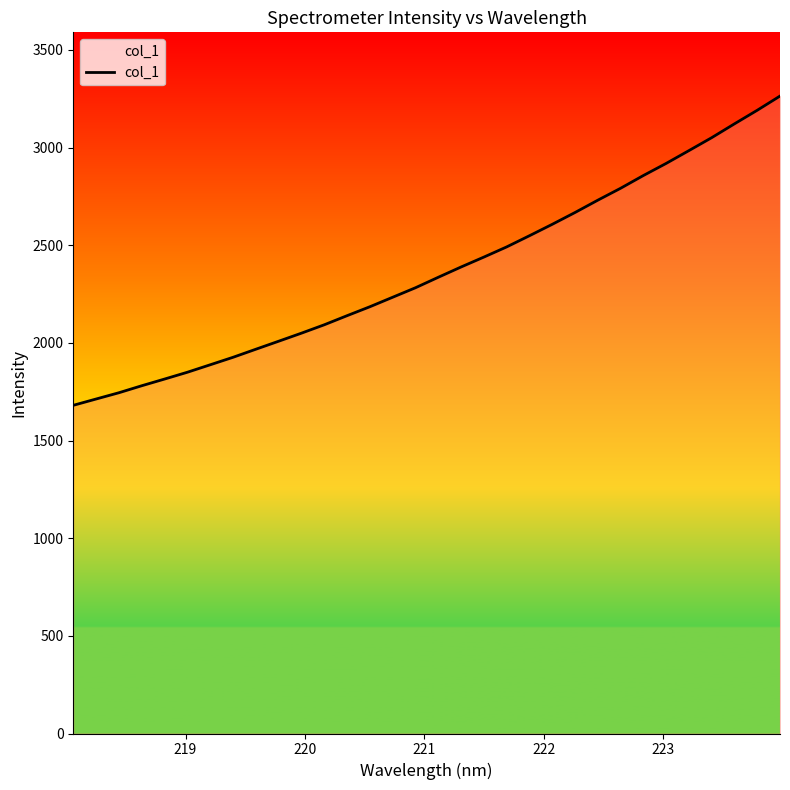

What is the smallest value displayed?

1680.5